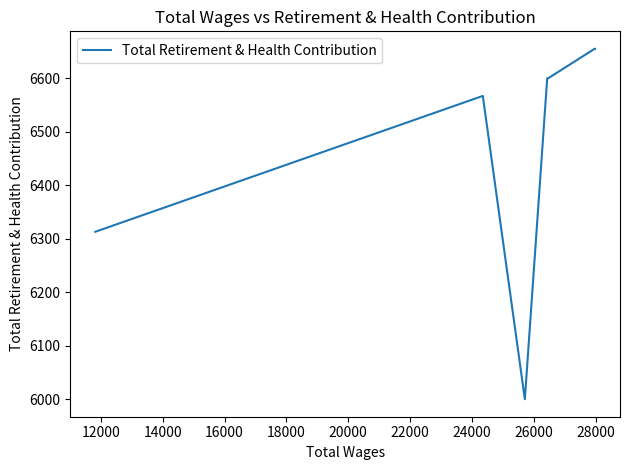

Which has a higher value, 12000 or 18000?

12000